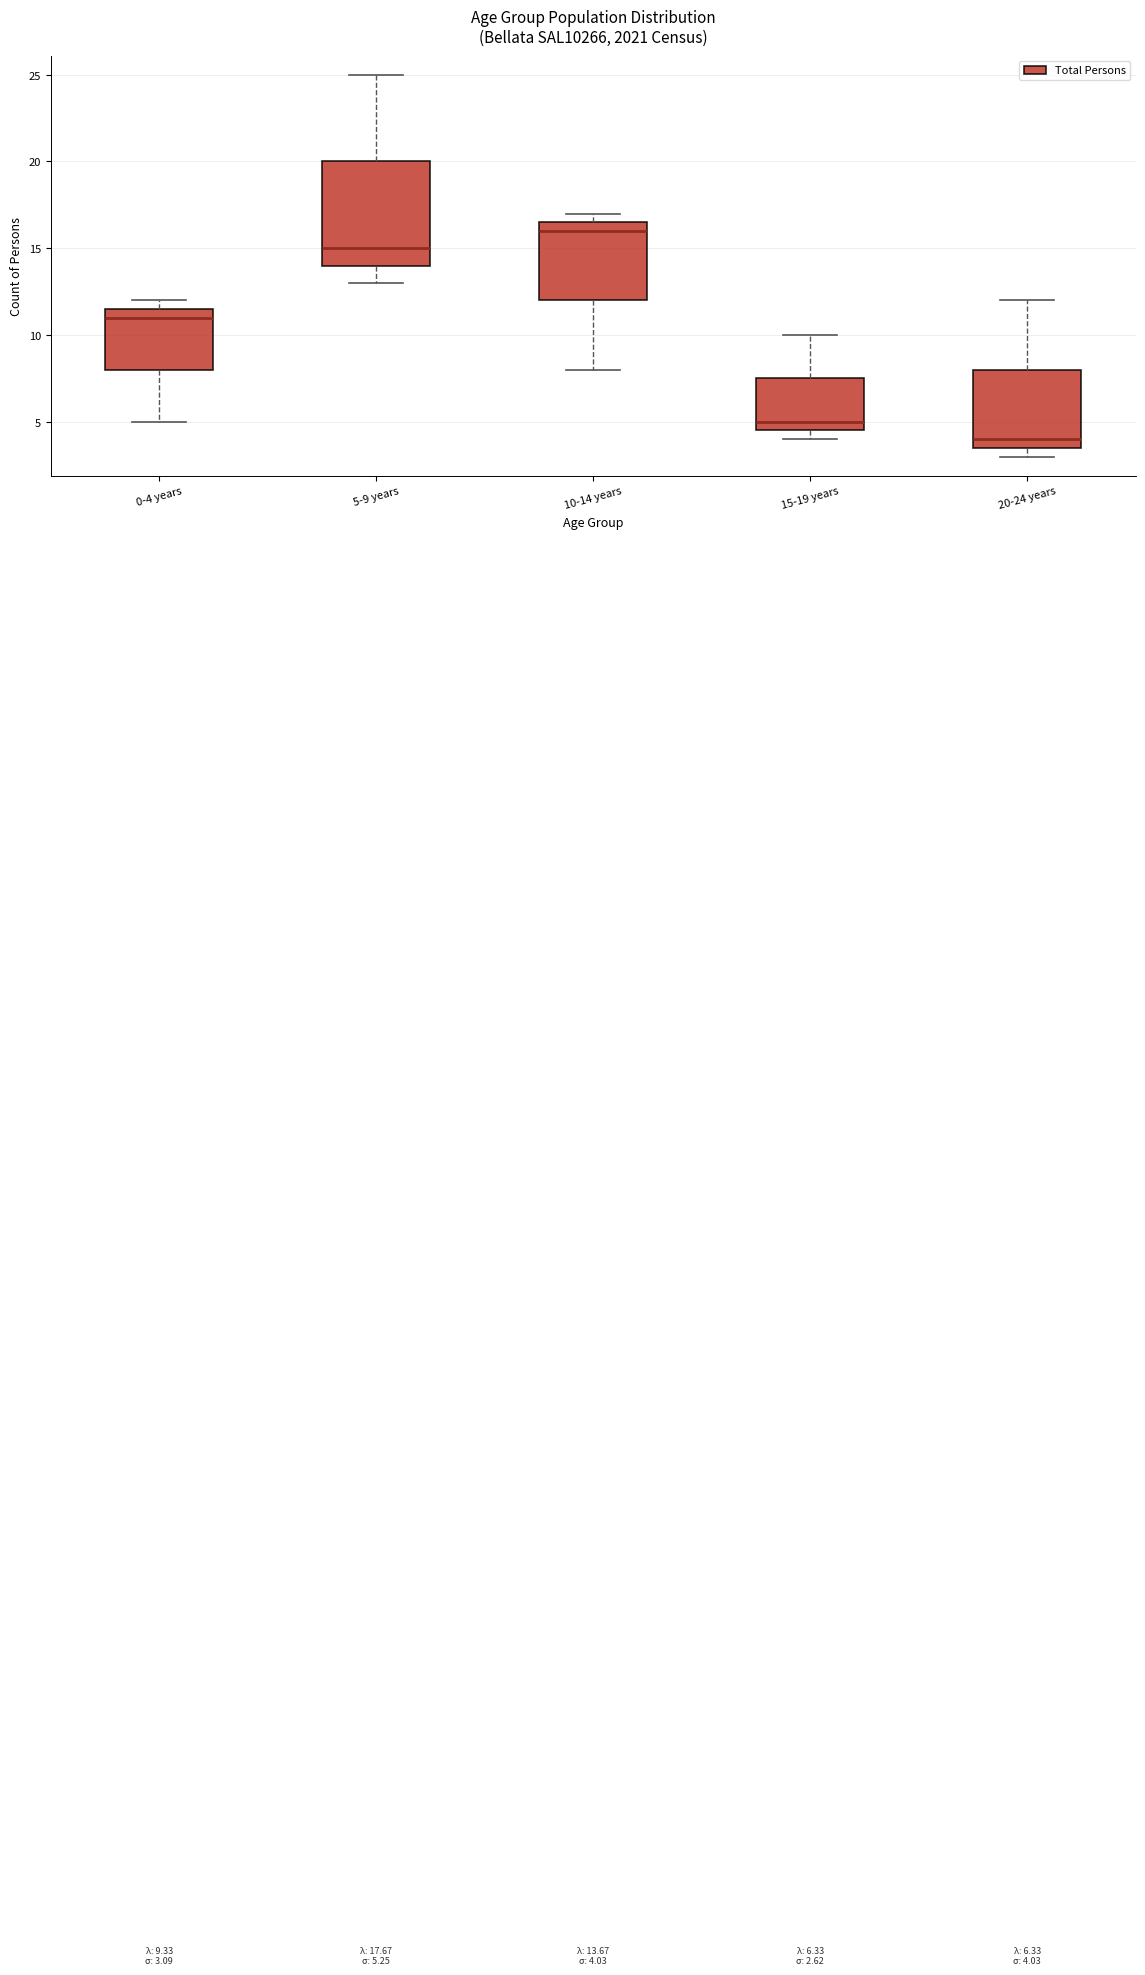

Which box has the highest median line?

10-14 years